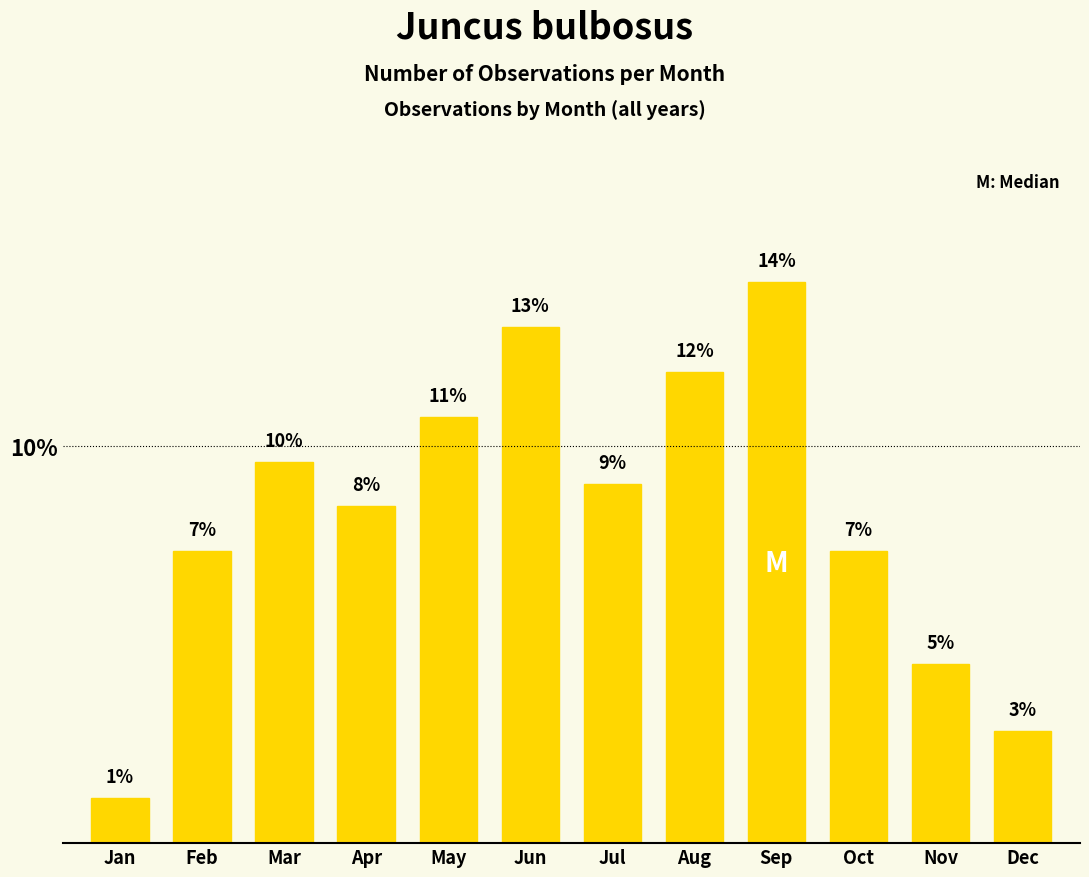

How many bars are there in total?

12